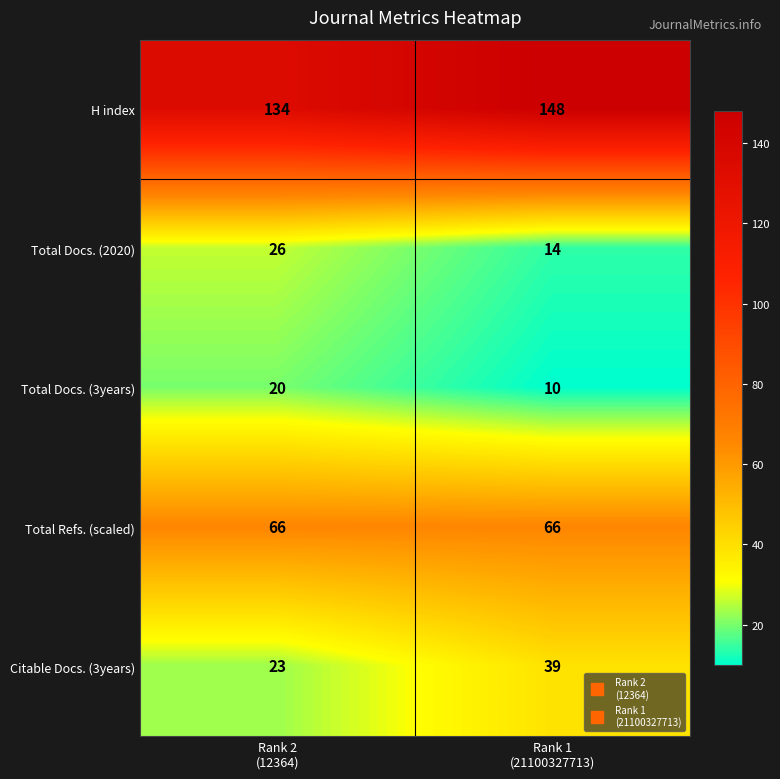

Between Rank 2
(12364) and Rank 1
(21100327713), which series saw the biggest shift?

Citable Docs. (3years)